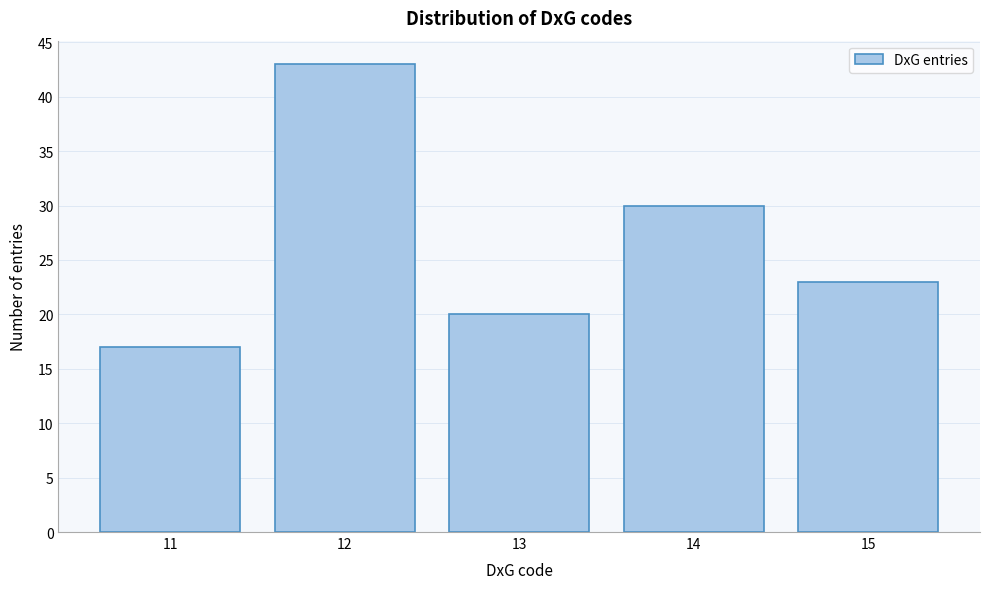

Reading left to right, extract all data points from this chart.

11=17	12=43	13=20	14=30	15=23